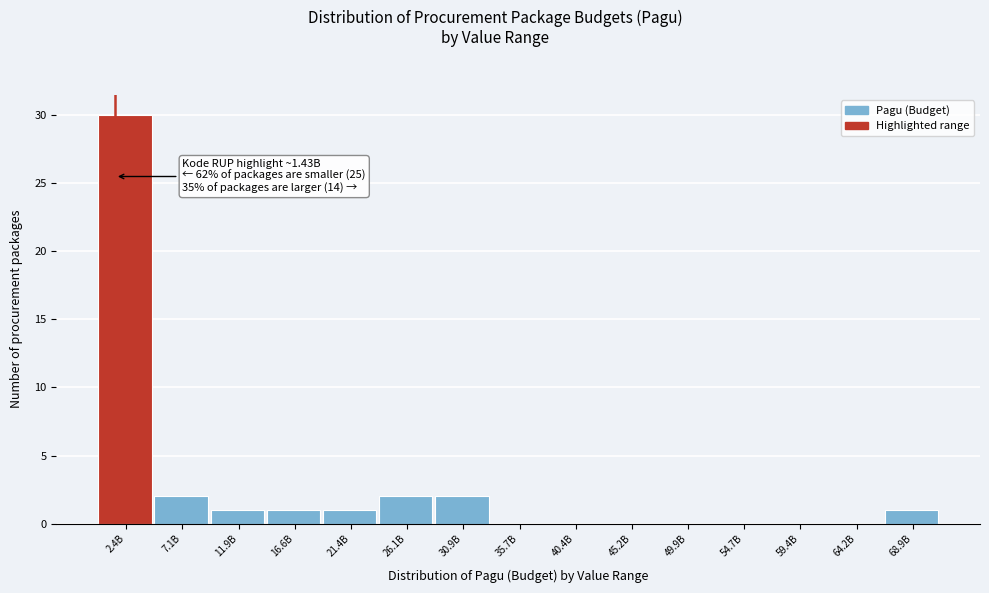

Reading left to right, list all the values displayed in this chart.

2.4B=30	7.1B=2	11.9B=1	16.6B=1	21.4B=1	26.1B=2	30.9B=2	35.7B=0	40.4B=0	45.2B=0	49.9B=0	54.7B=0	59.4B=0	64.2B=0	68.9B=1